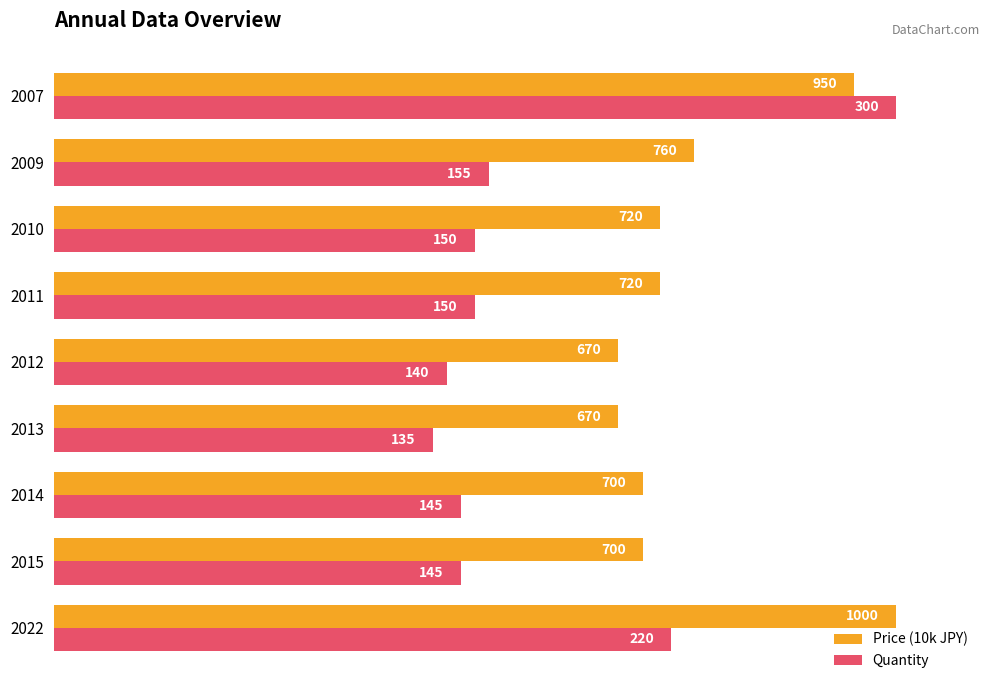

What are all the series names shown in the legend?

Price (10k JPY), Quantity